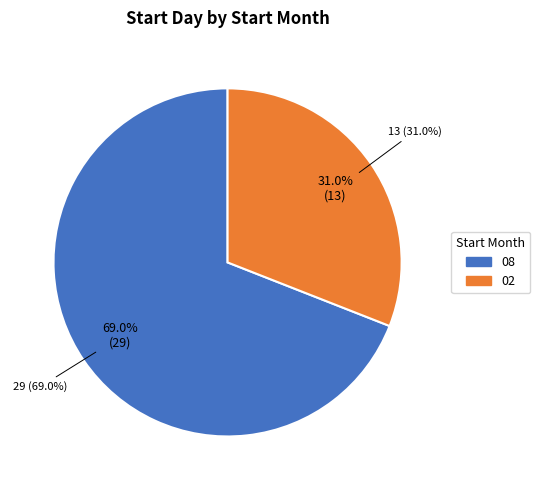

Which has a higher value, 02 or 08?

08